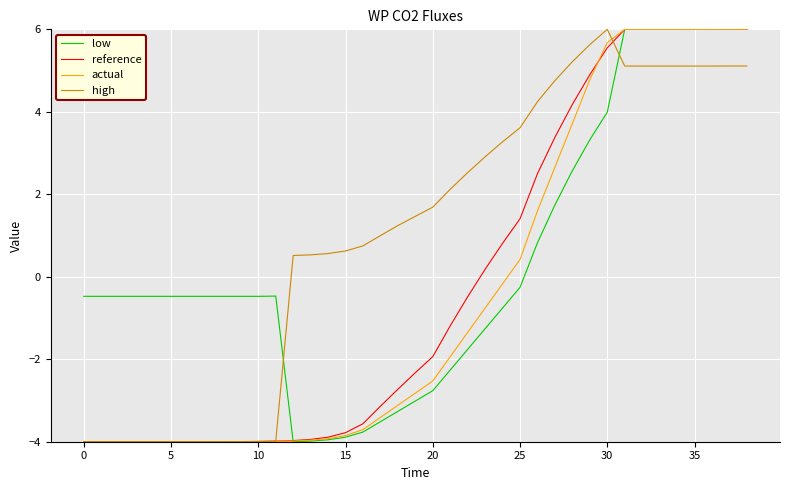

How many values in low are below zero?

26